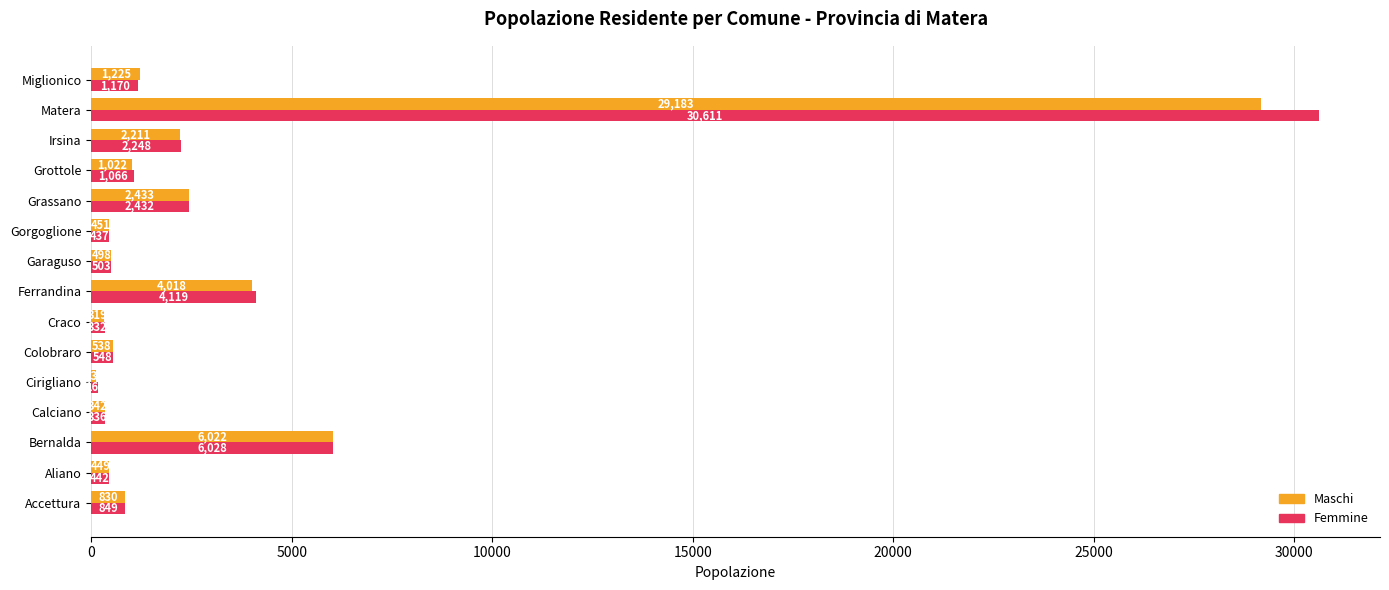

What is the greatest value displayed?

30611